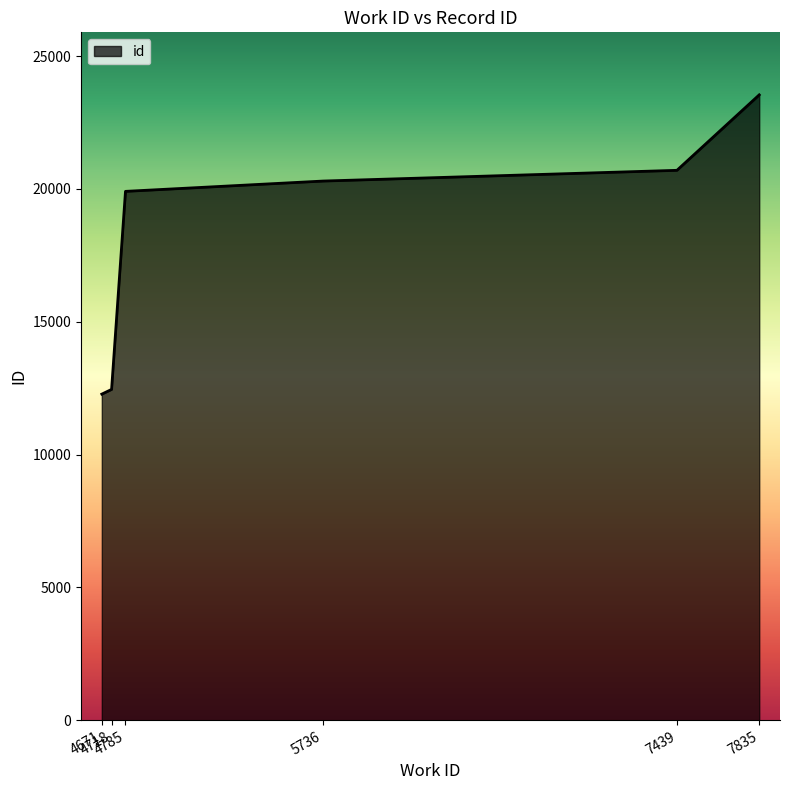

What is the maximum value shown in the chart?

23539